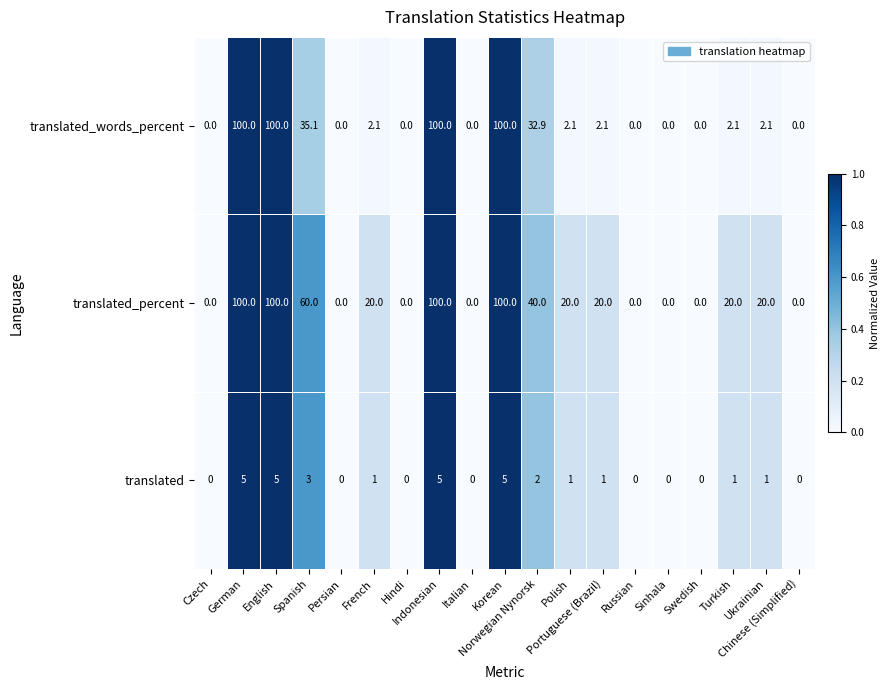

What is the difference between the maximum and minimum values in the translated_words_percent series?

100.0